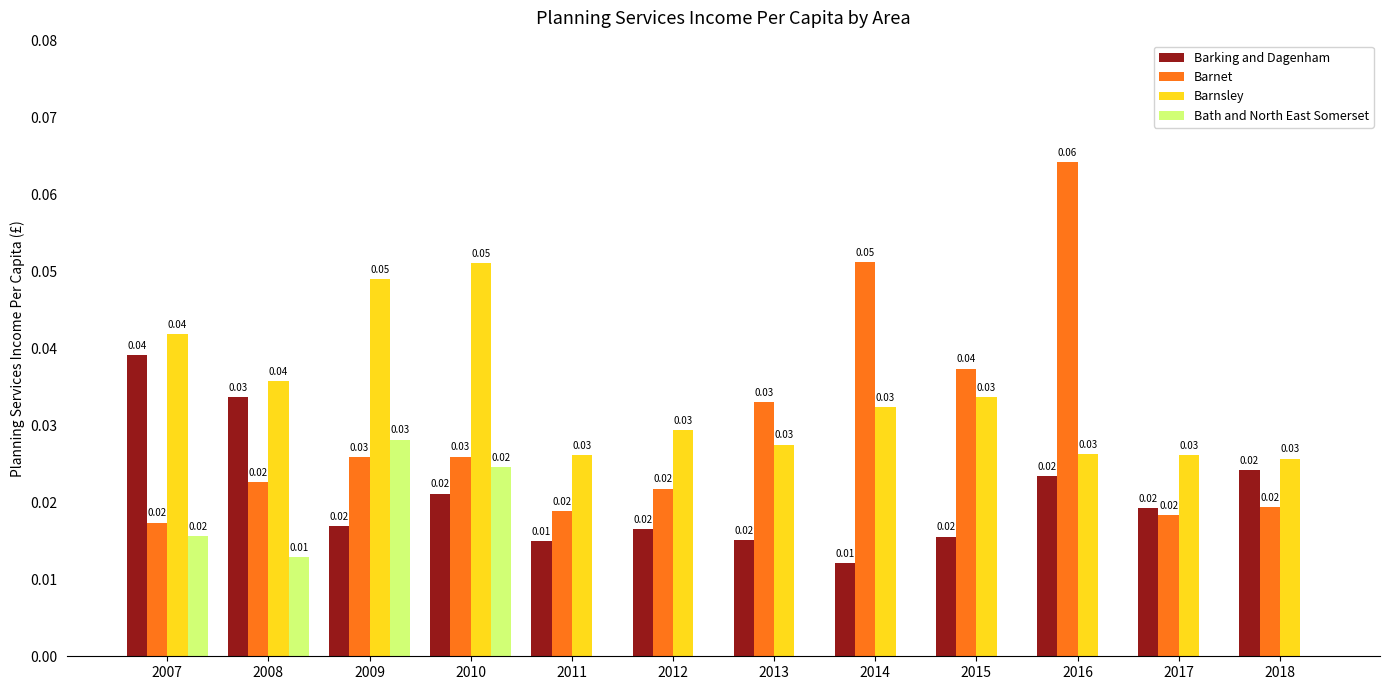

Is the value of Bath and North East Somerset at 2011 greater than the value of Barnet at 2018?

No